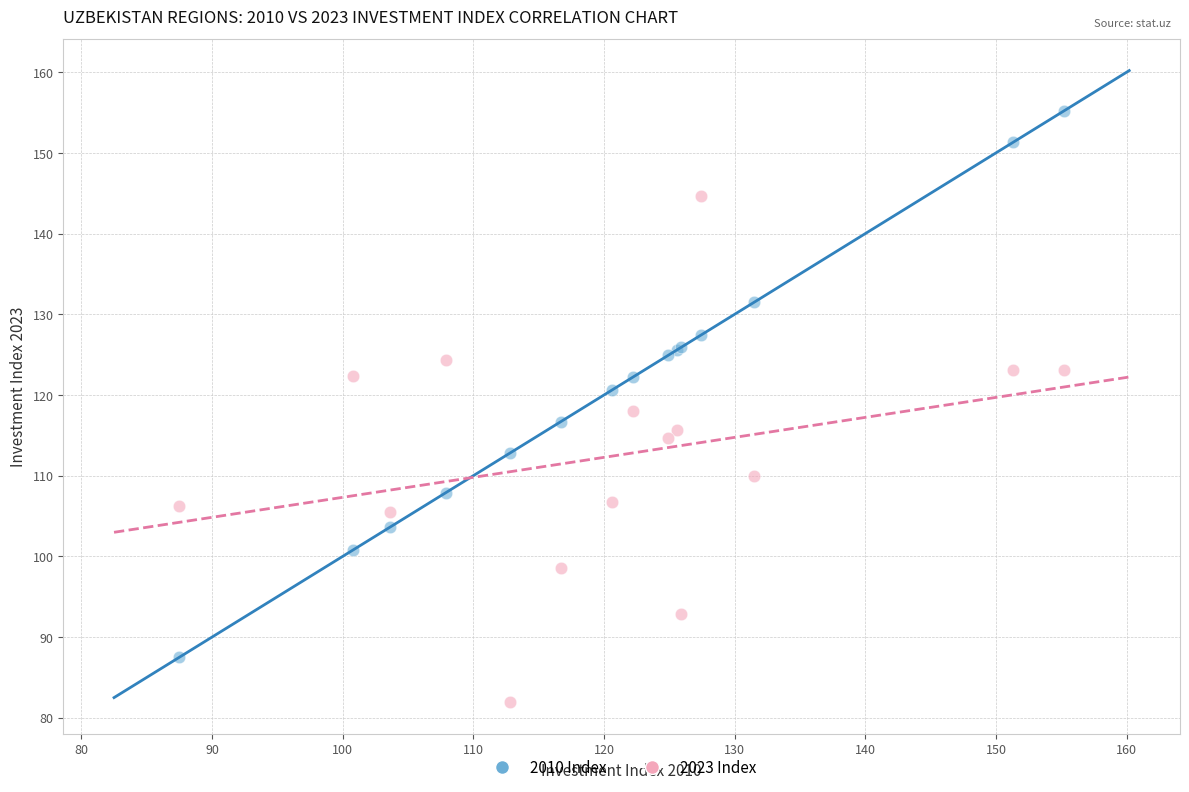

What are all the series names shown in the legend?

2010 Index, 2023 Index